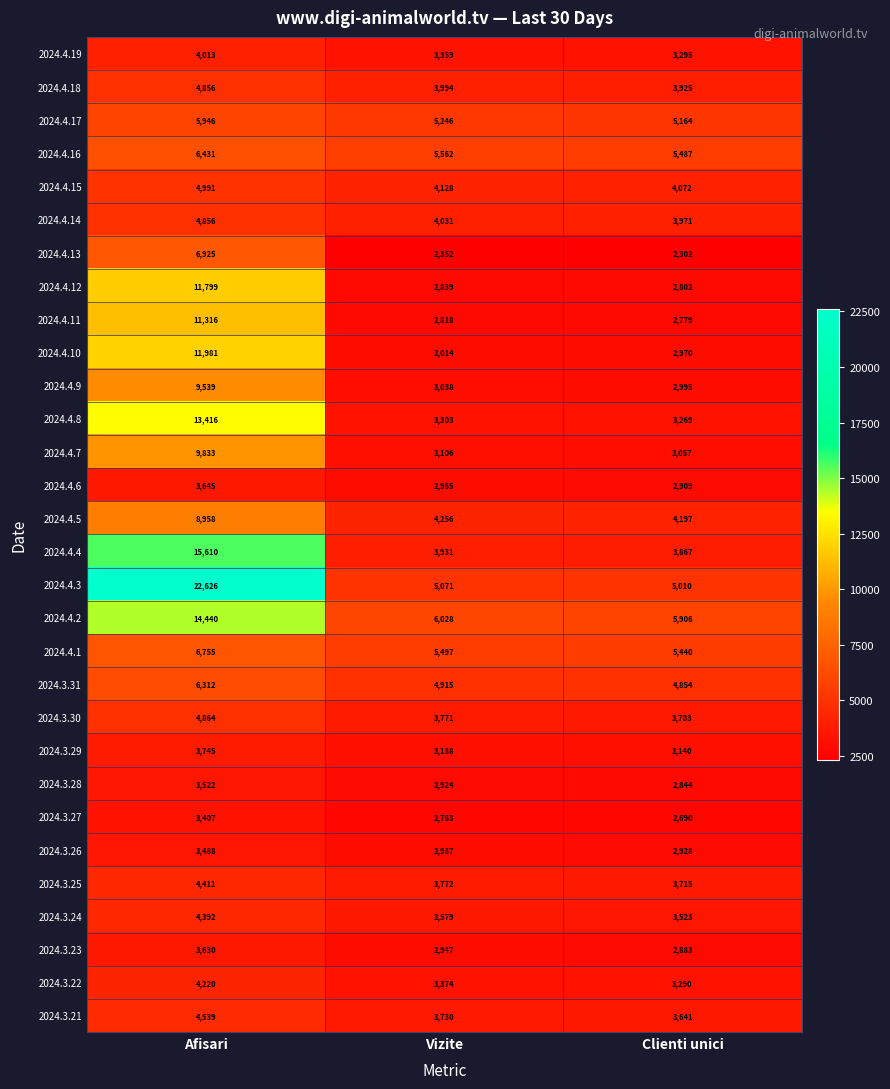

Which series has the widest spread of values?

2024.4.3